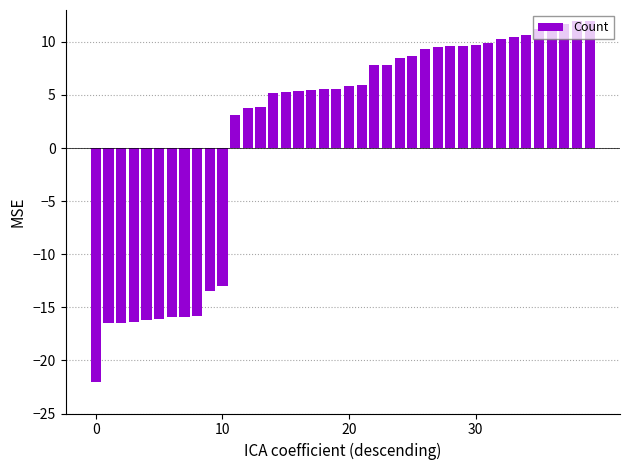

What is the difference between the maximum and minimum values?

34.0